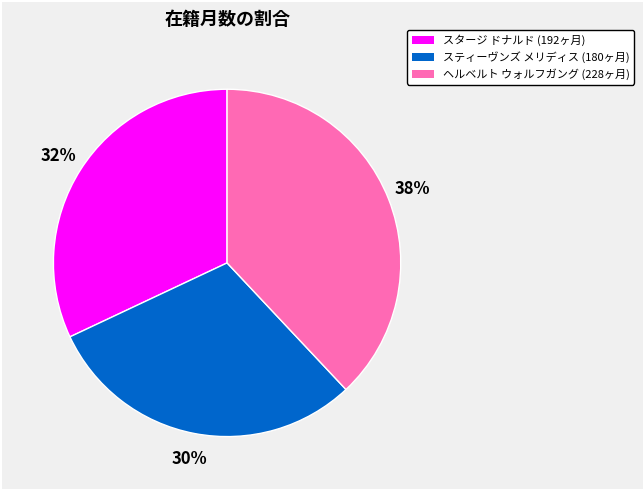

Is the sum of スティーヴンズ メリディス (180ヶ月) and ヘルベルト ウォルフガング (228ヶ月) greater than half?

Yes